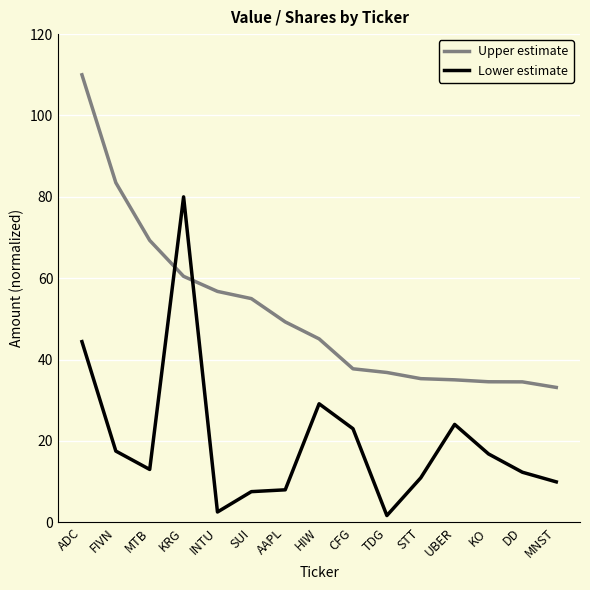

What position from the right is ADC?

15